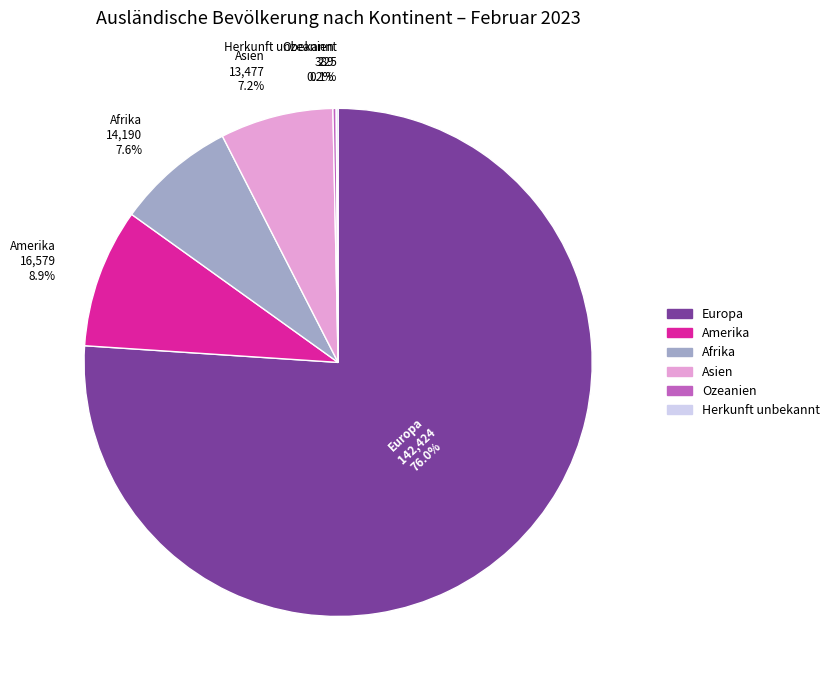

Is the sum of Europa and Asien greater than half?

Yes